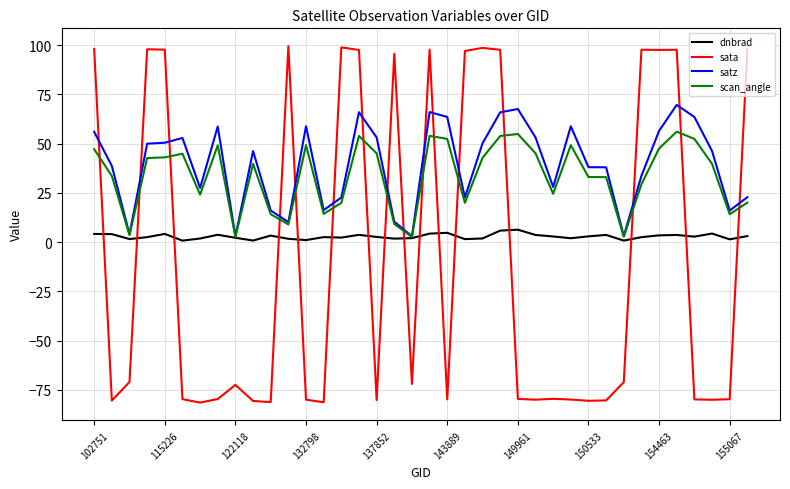

What is the minimum value shown in the chart?

-81.4